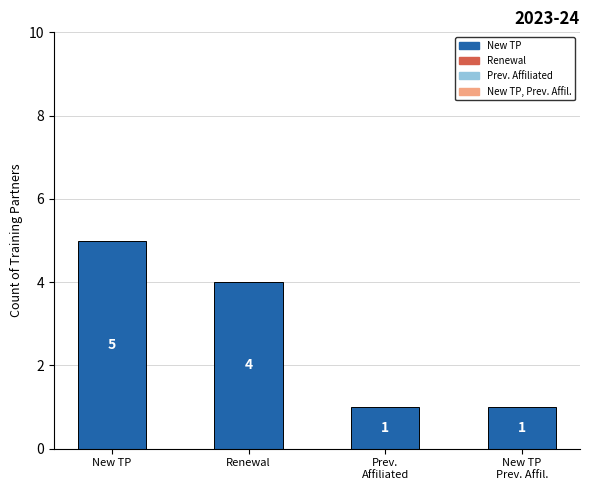

What is the sum of the values at New TP
Prev. Affil. and Prev.
Affiliated?

2